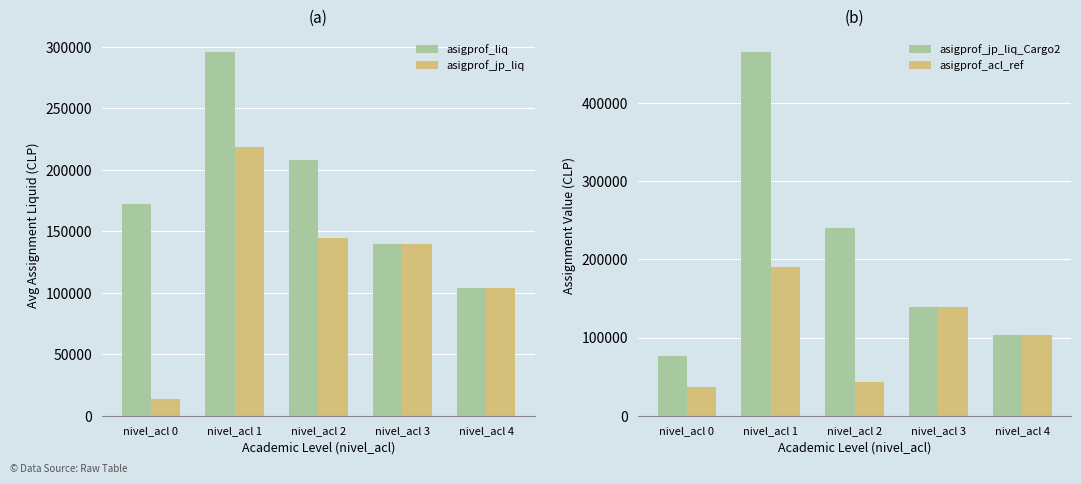

What is the total value across all series at nivel_acl 1?

1169100